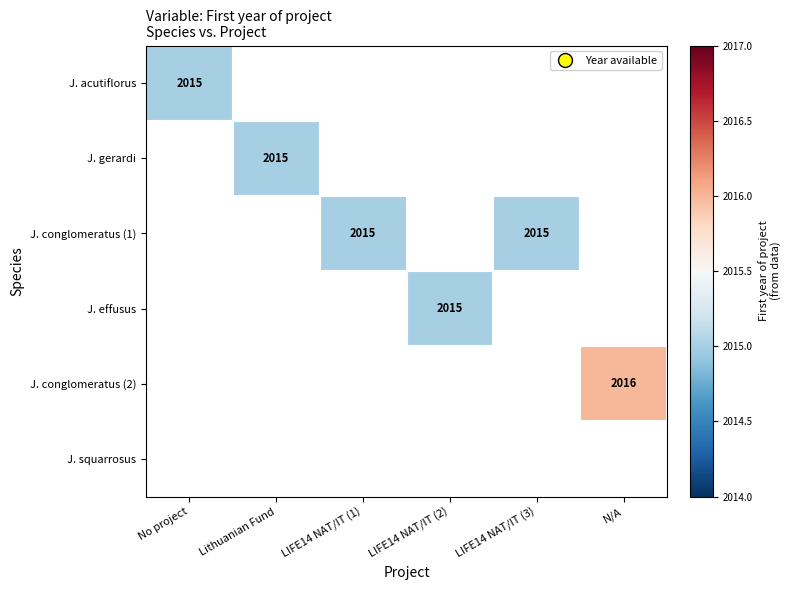

Count the number of data series in this chart.

6